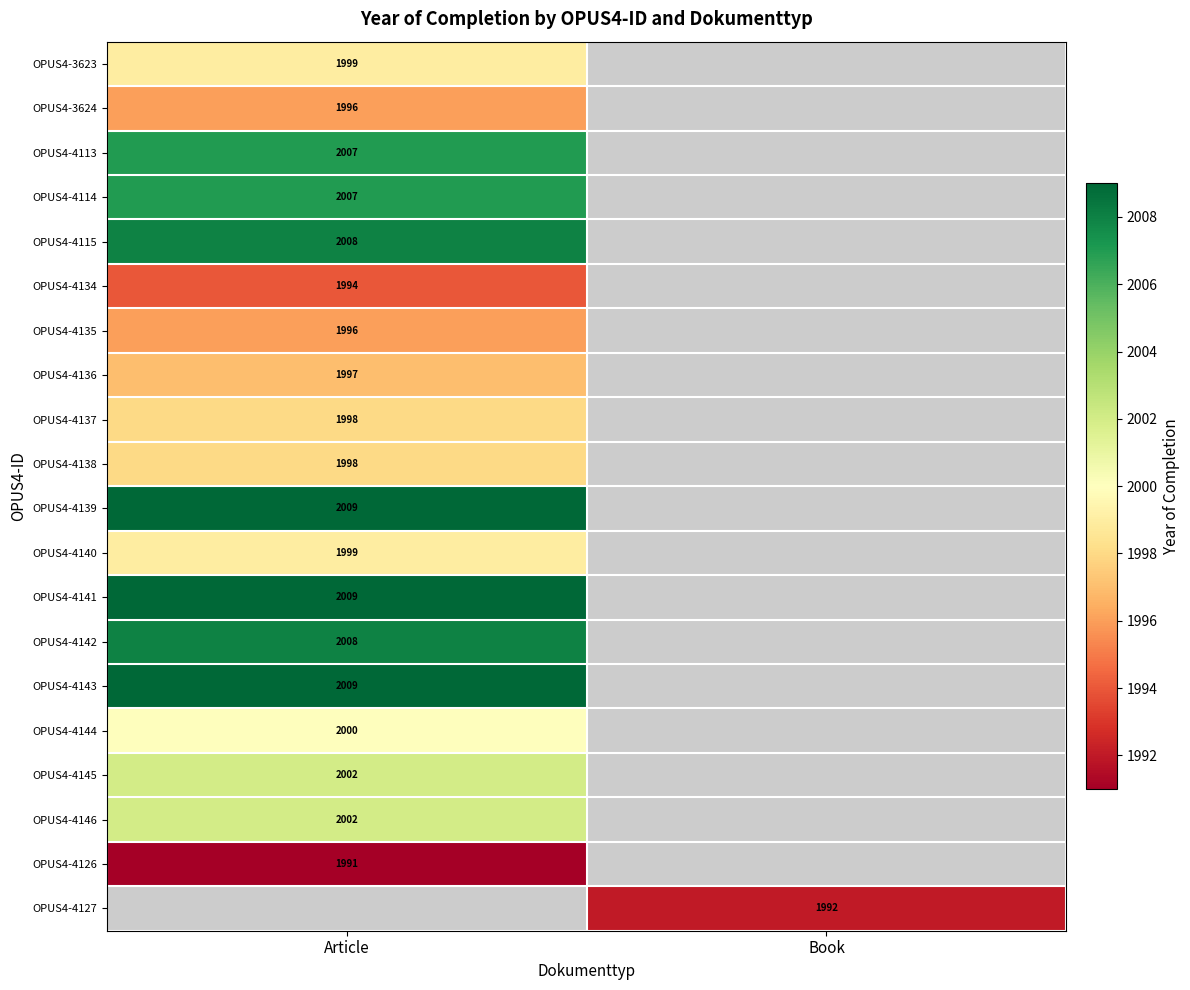

The value of OPUS4-4139 at Article is 2009. True or false?

True